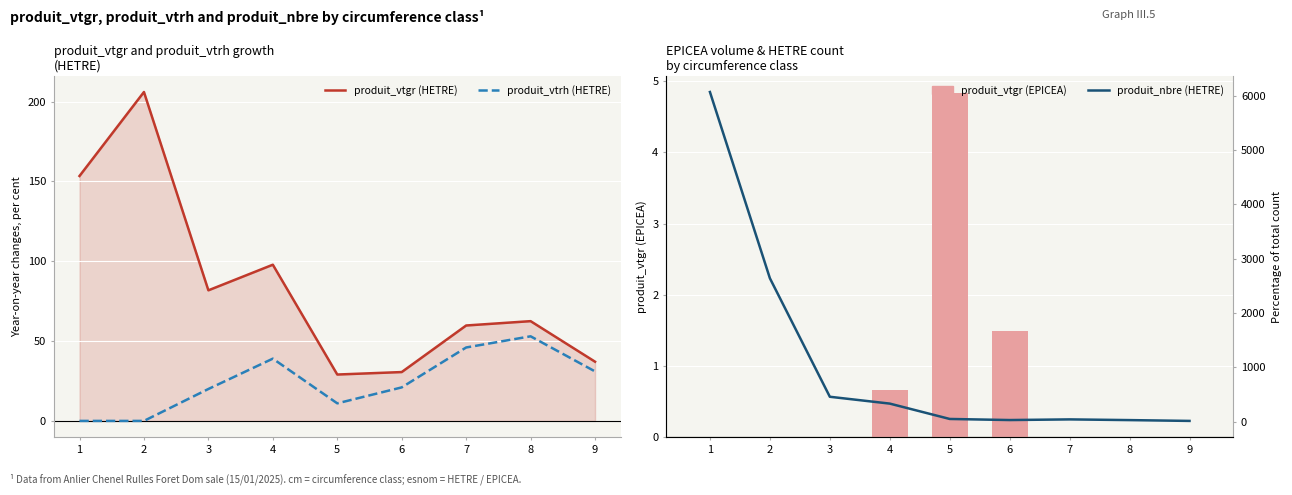

Which series changed the most between 1 and 9?

produit_nbre (HETRE)